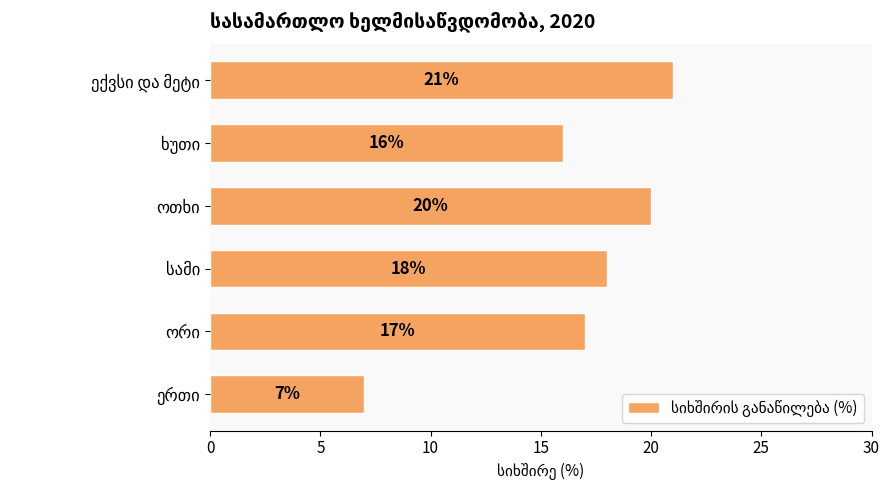

What is the difference between the second highest and second lowest values?

4